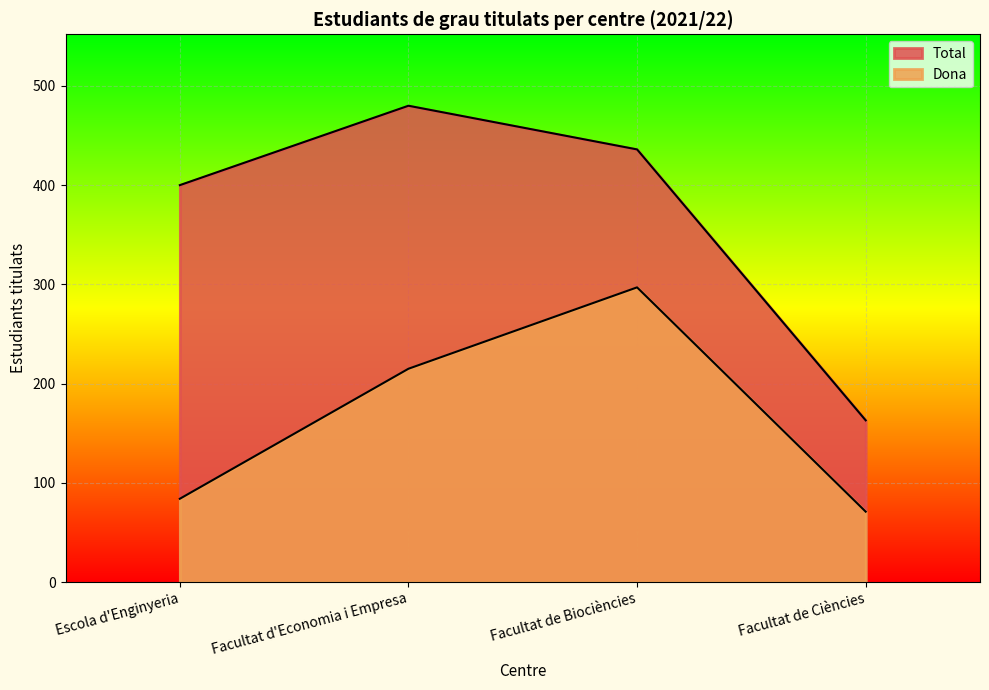

What position from the left is Escola d'Enginyeria?

1